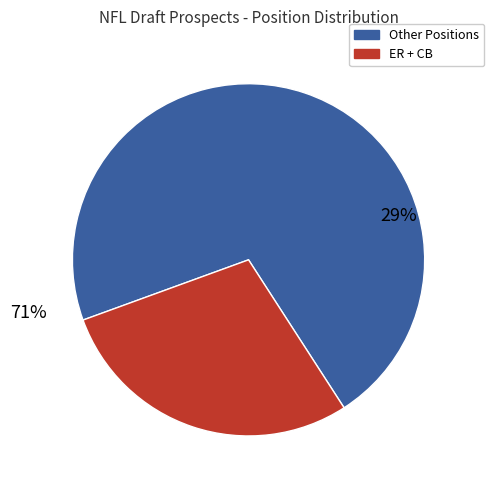

Is it true that OL is 20% of the pie?

False